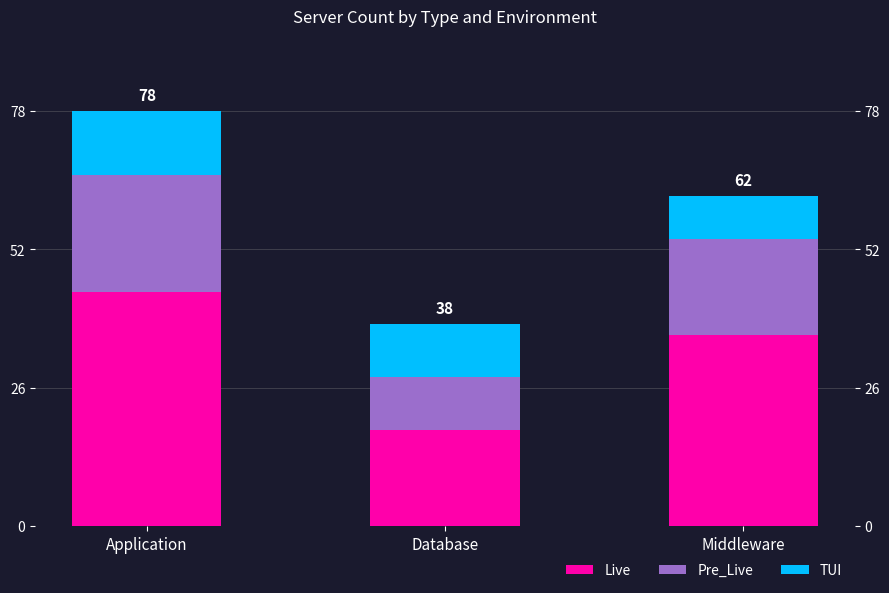

What are all the series names shown in the legend?

Live, Pre_Live, TUI